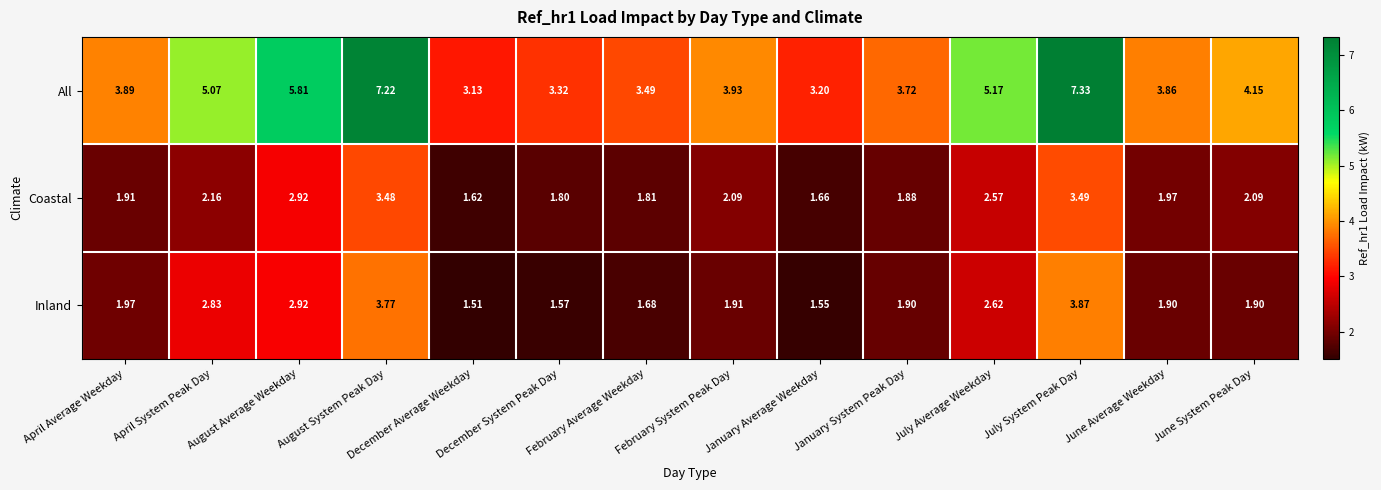

List the series in order of their peak value, highest first.

All, Inland, Coastal